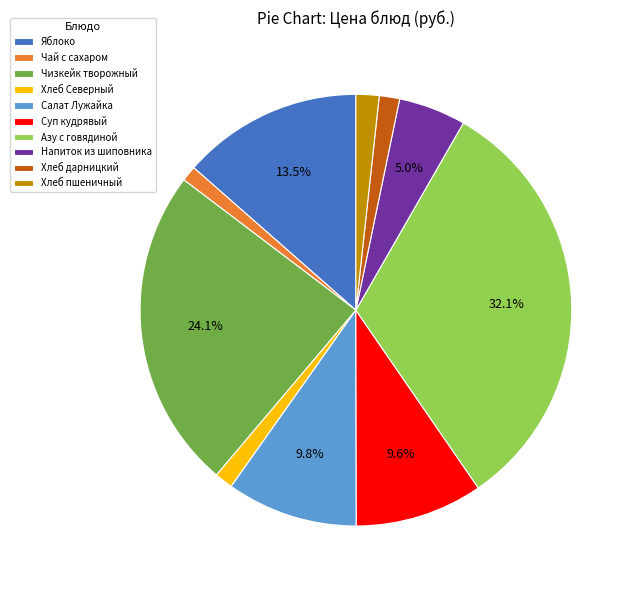

Which slice is the largest?

Азу с говядиной